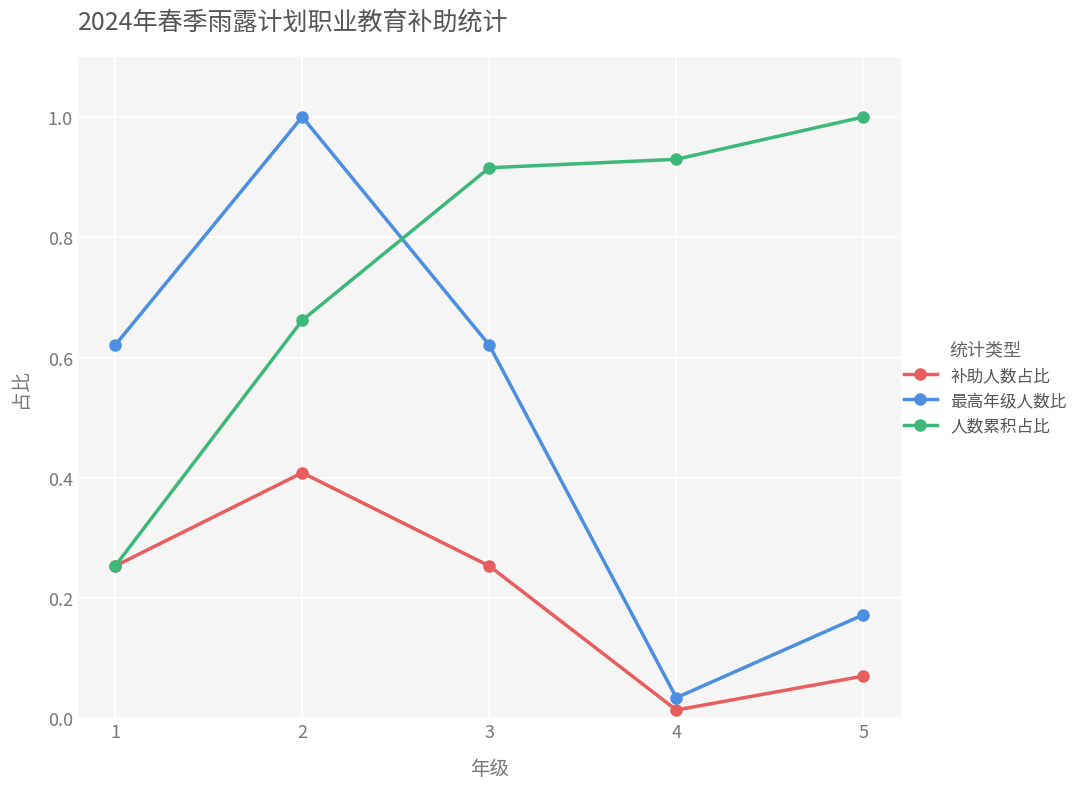

What is the average value of the 人数累积占比 series?

0.8